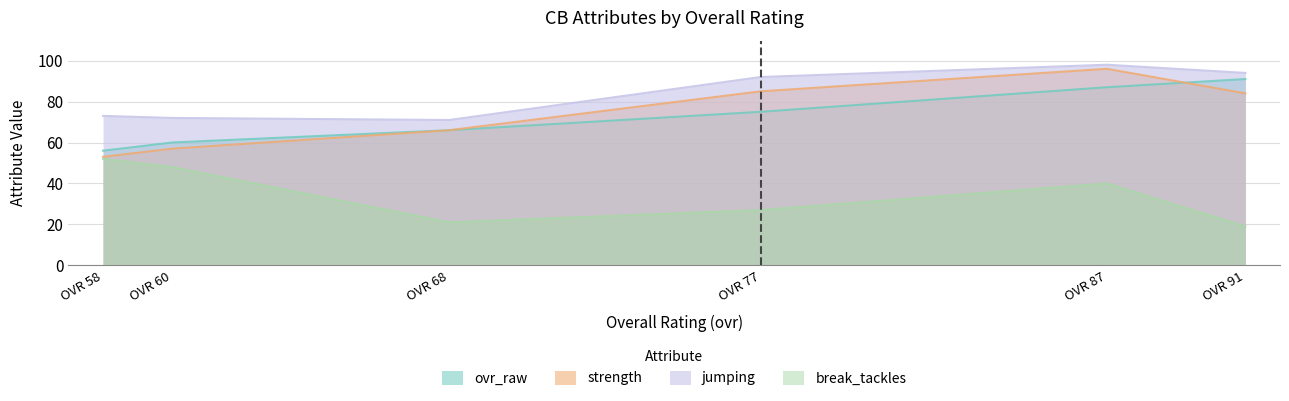

Does the chart have visible grid lines?

Yes